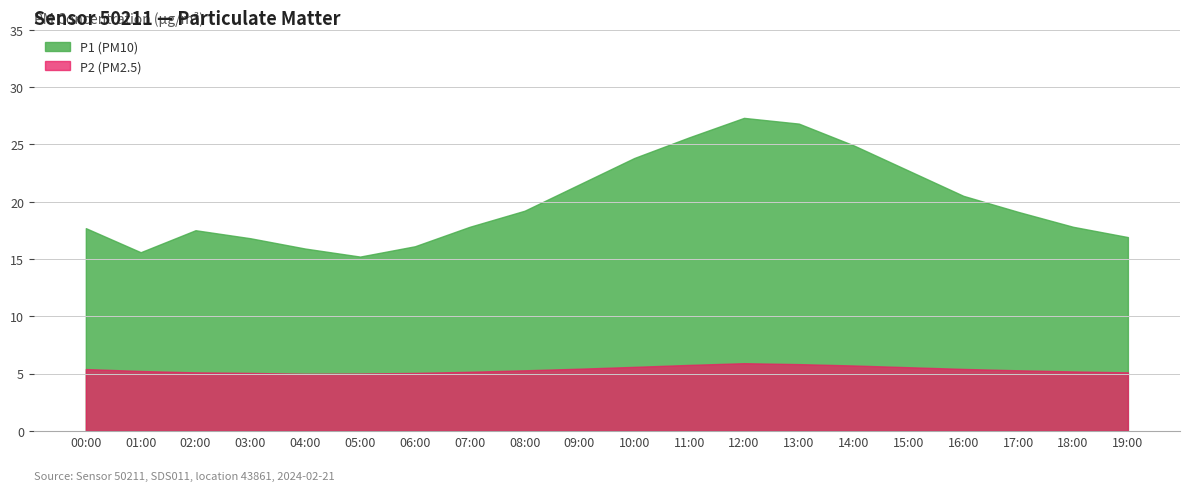

Which series has the largest total across all categories?

P1 (PM10)